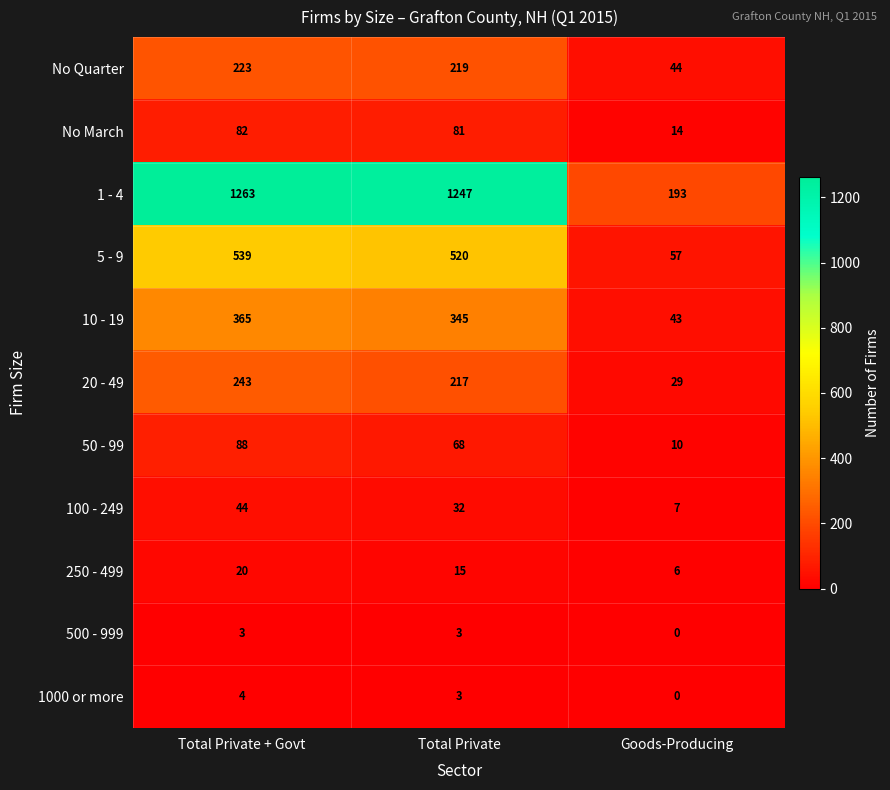

How many distinct data groups are displayed?

11